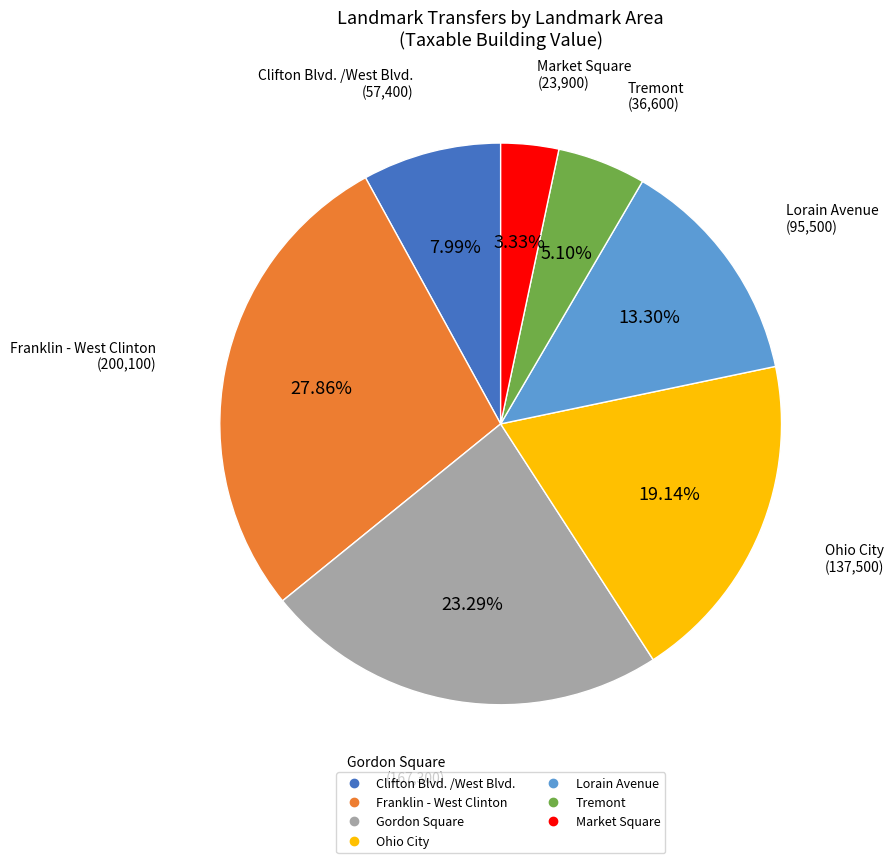

What is the smallest slice in the pie chart?

Market Square